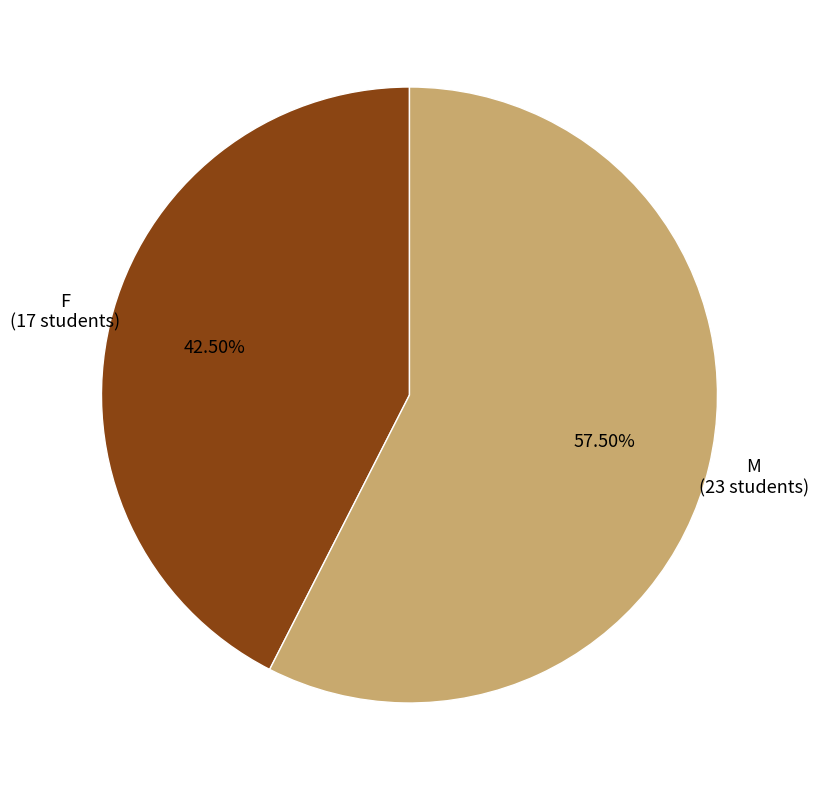

Which slice is the smallest?

F